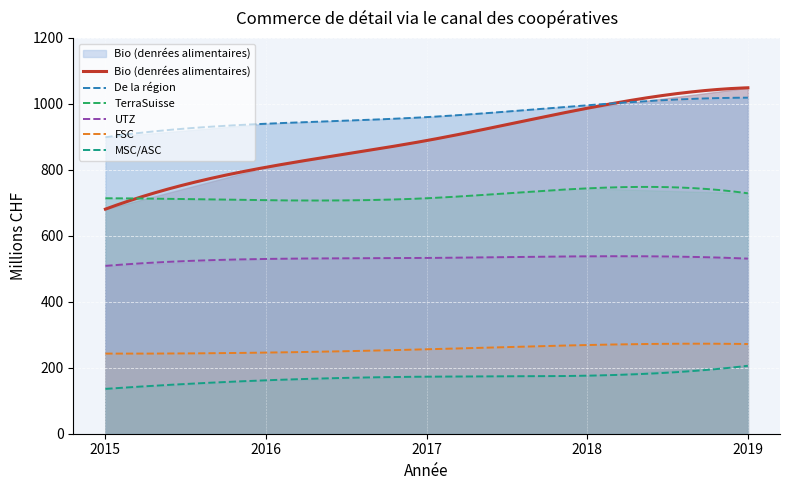

What is the difference between the FSC values at 2016 and 2019?

26